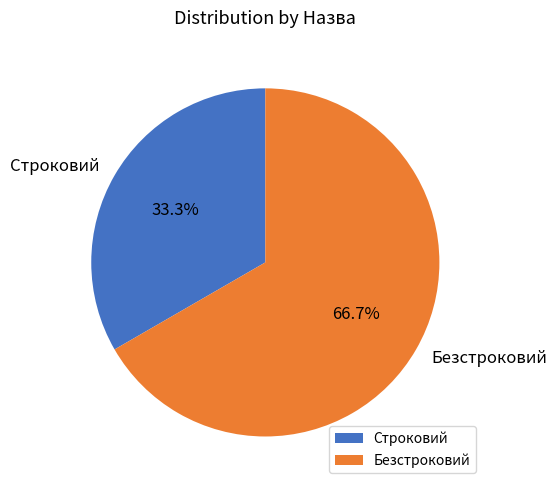

Approximately how many times larger is the value at Строковий compared to Безстроковий?

0.5